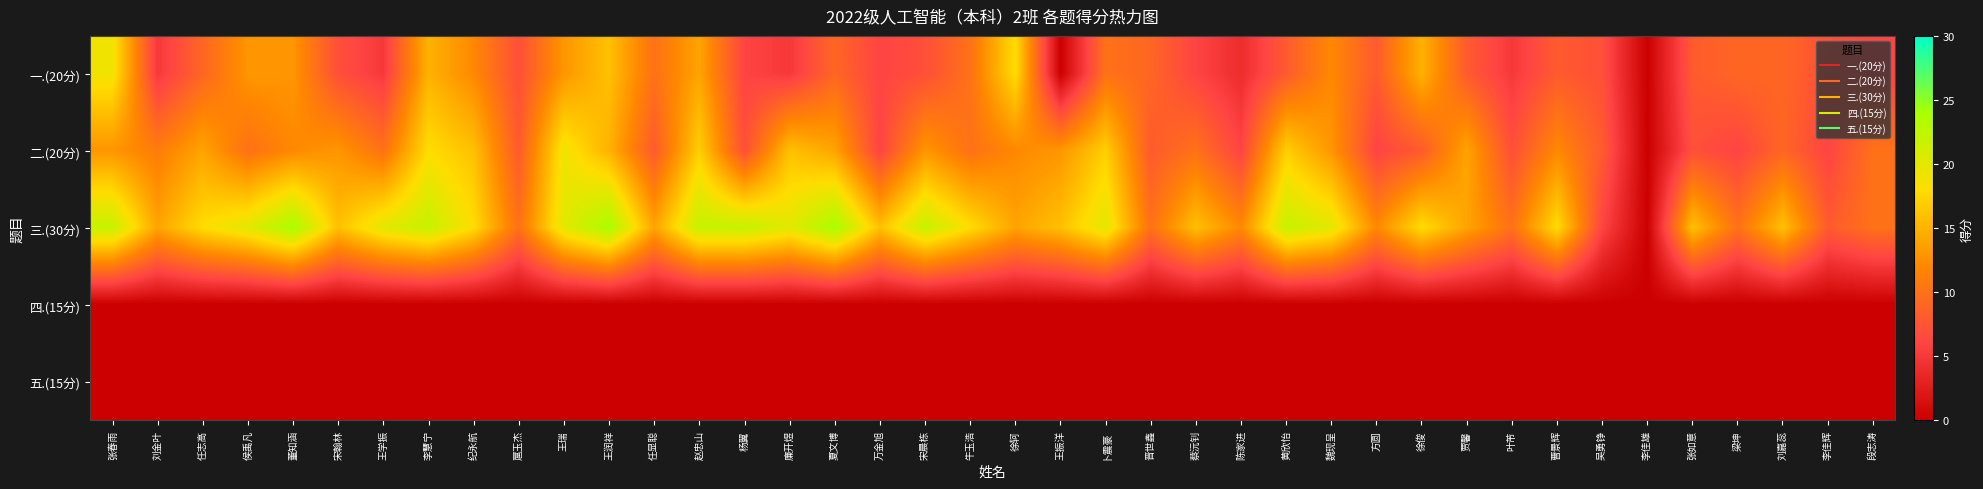

Between 廉开煜 and 董知涵, which is larger?

董知涵